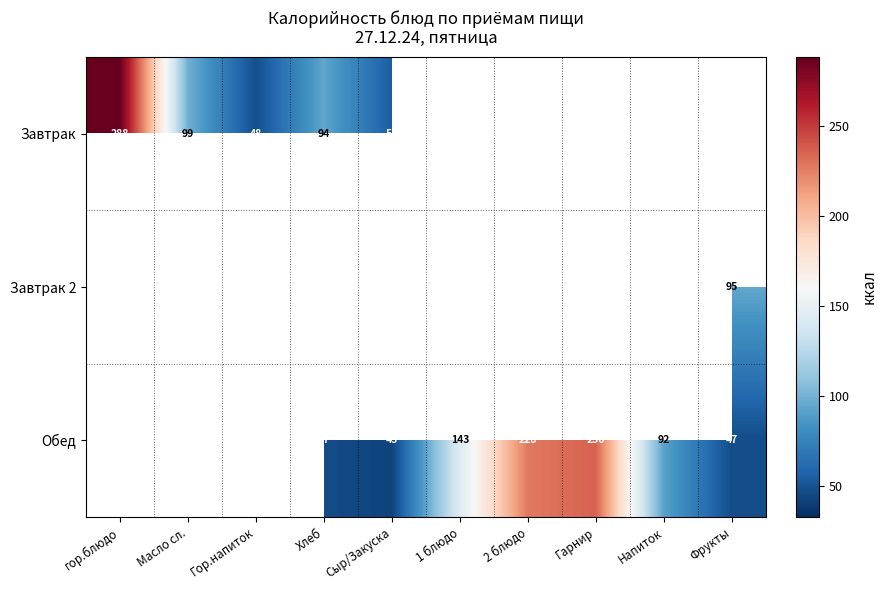

What is the difference between the Завтрак values at Гор.напиток and Сыр/Закуска?

7